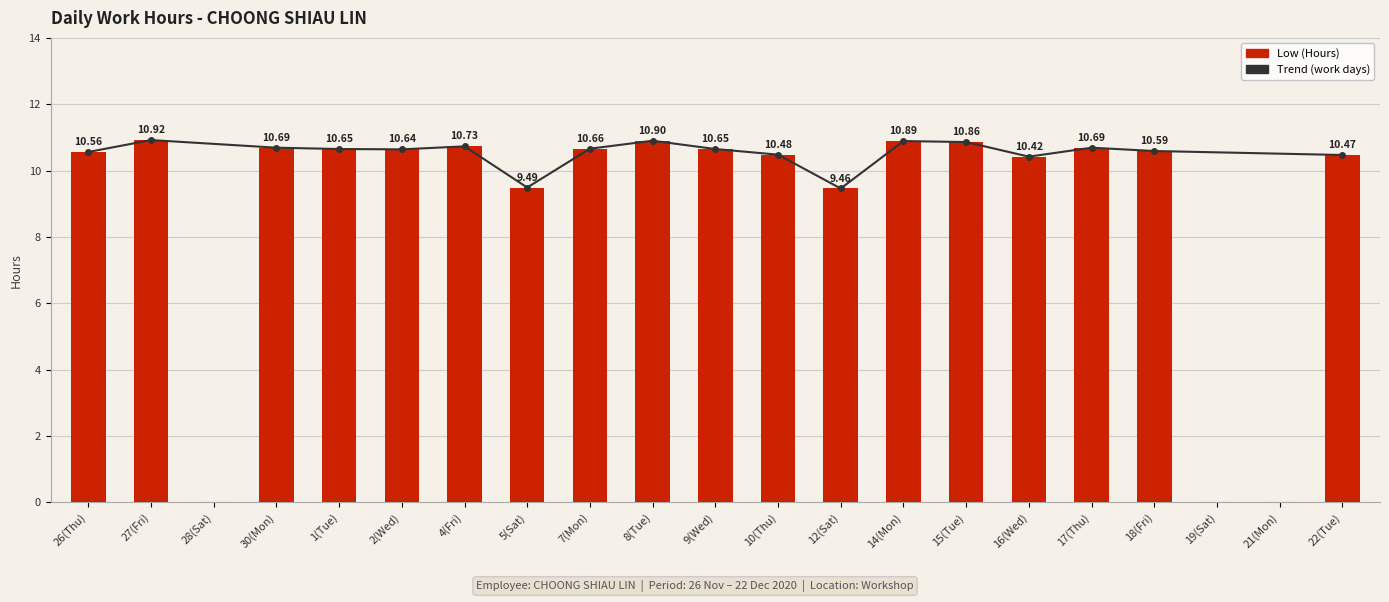

Reading left to right, list all the values displayed in this chart.

10.6	10.9	0.0	10.7	10.7	10.6	10.7	9.5	10.7	10.9	10.7	10.5	9.5	10.9	10.9	10.4	10.7	10.6	0.0	0.0	10.5